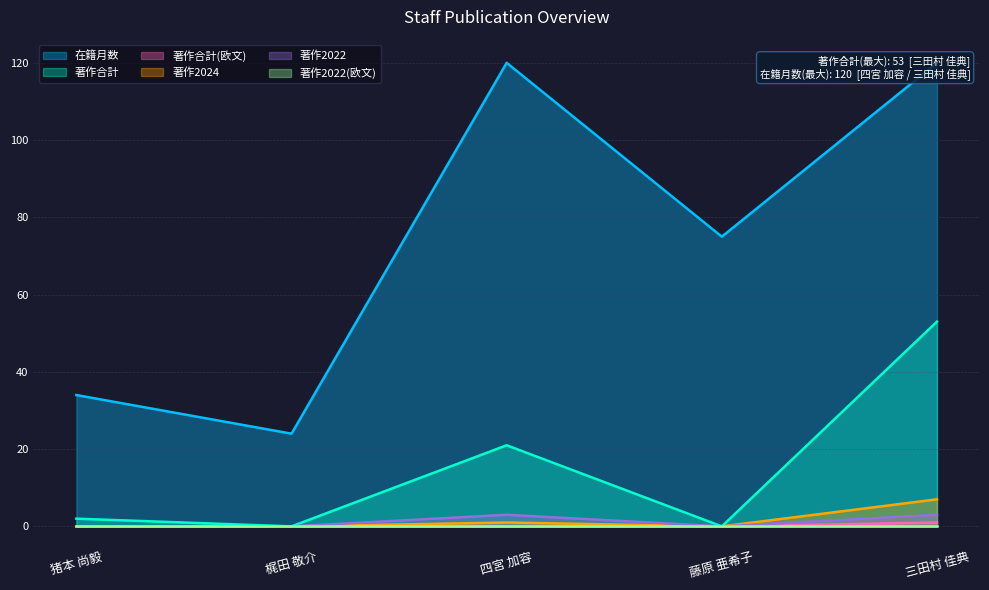

Is the value of 著作合計(欧文) at 藤原 亜希子 greater than the value of 著作2022 at 三田村 佳典?

No